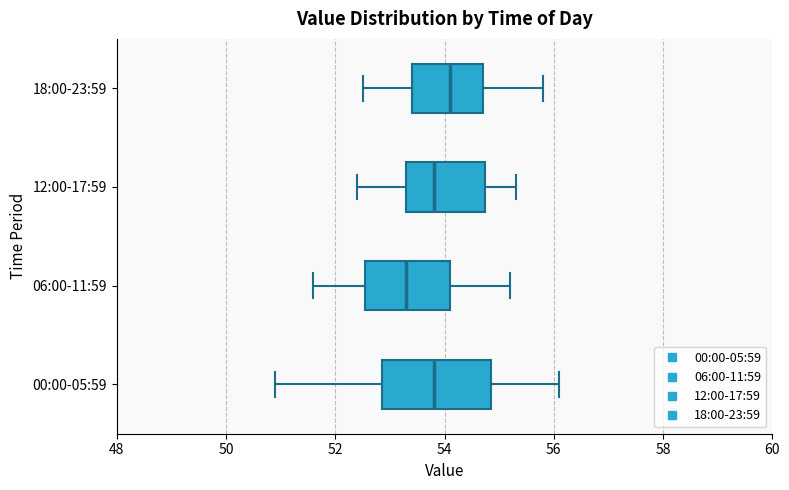

Reading bottom to top, transcribe this box plot: for each box, give where its median line is, the range the box spans, and where its two whiskers end, as read against the x-axis. The values are not printed on the chart, so give them approximately, as read against the axis.

00:00-05:59: median 53.8, box 52.8 to 54.8, whiskers 51.0 to 56.2
06:00-11:59: median 53.4, box 52.6 to 54.2, whiskers 51.6 to 55.2
12:00-17:59: median 53.8, box 53.4 to 54.8, whiskers 52.4 to 55.4
18:00-23:59: median 54.2, box 53.4 to 54.8, whiskers 52.6 to 55.8